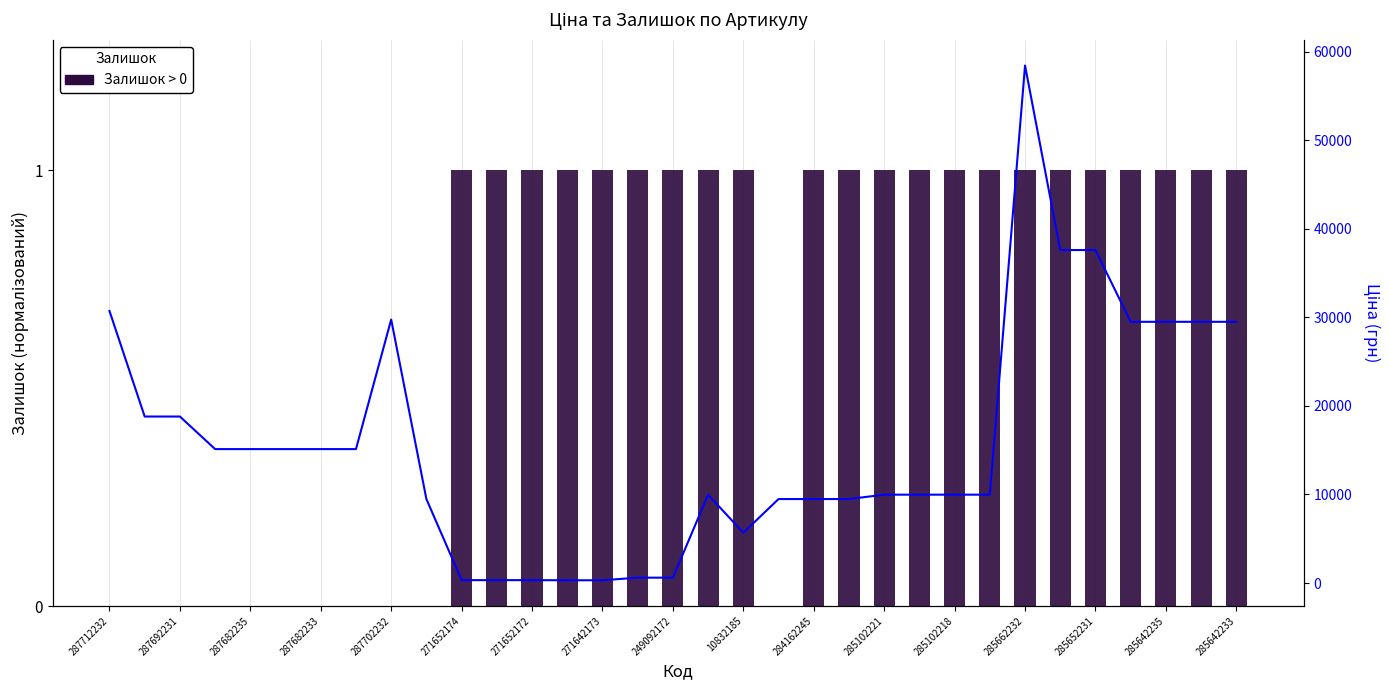

How many distinct data groups are displayed?

1